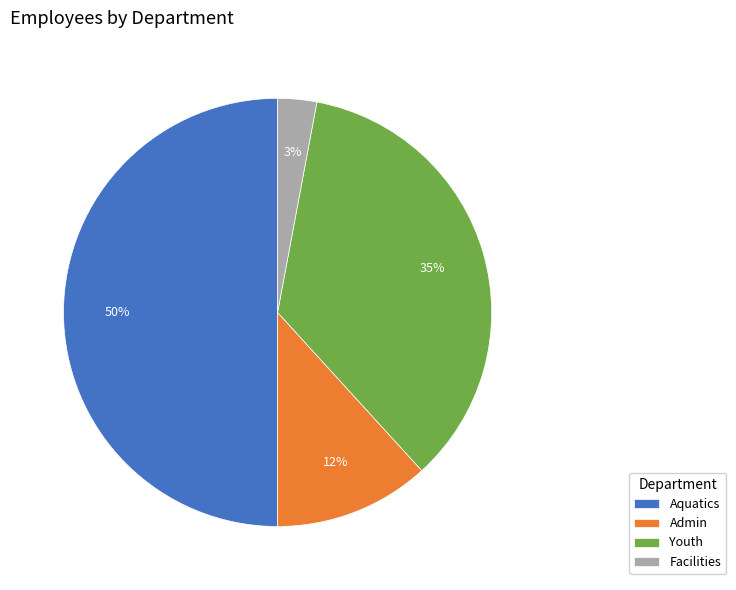

To the nearest percent, what portion does Admin represent?

12%